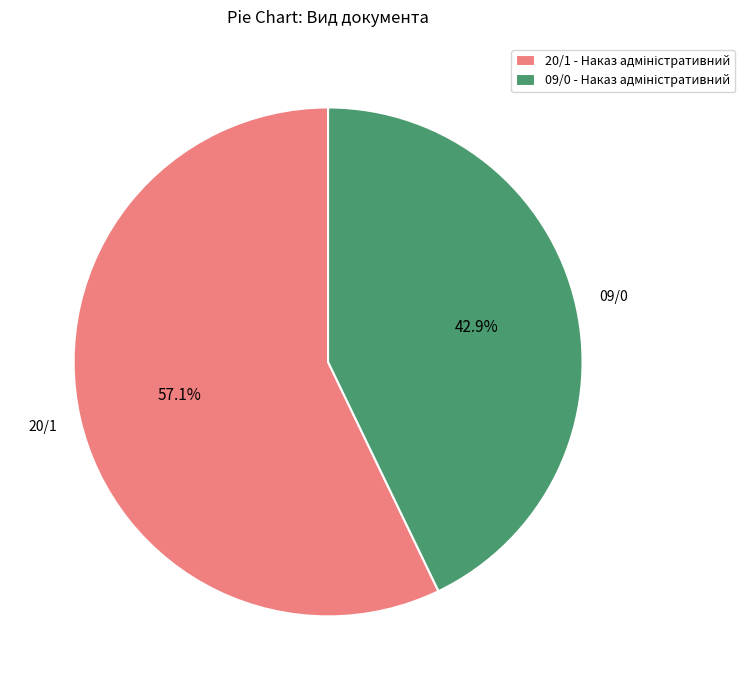

Is there any slice that represents more than half of the pie?

Yes